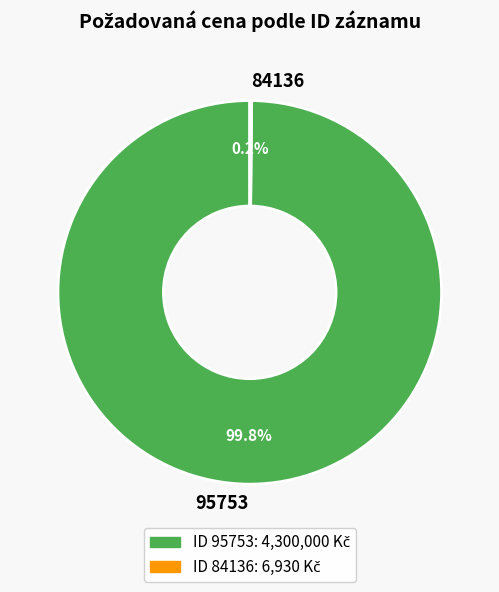

Which slice is the largest?

95753